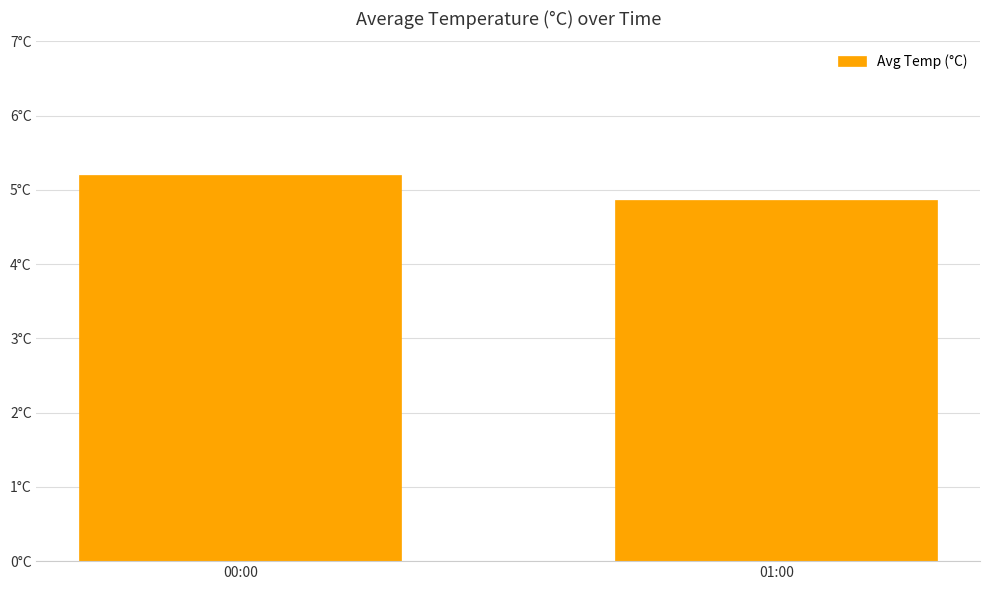

Approximately how many times larger is the value at 00:00 compared to 01:00?

1.1